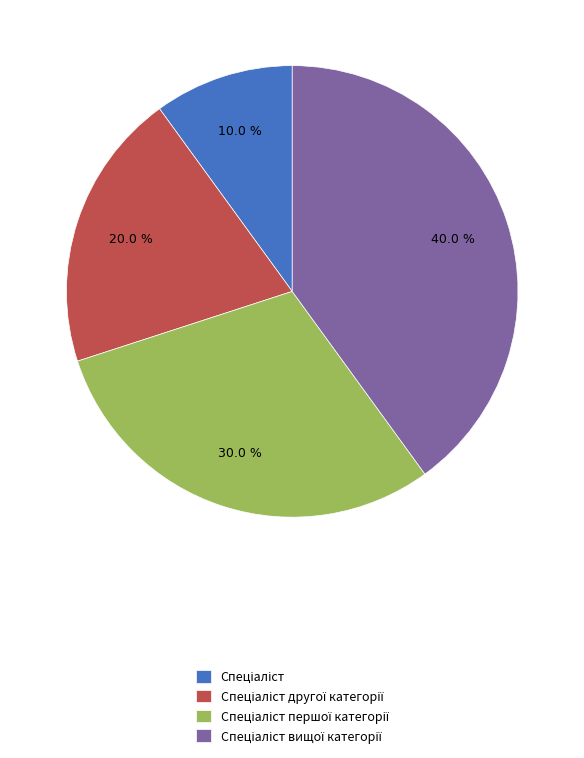

Is there a majority slice in this chart?

No